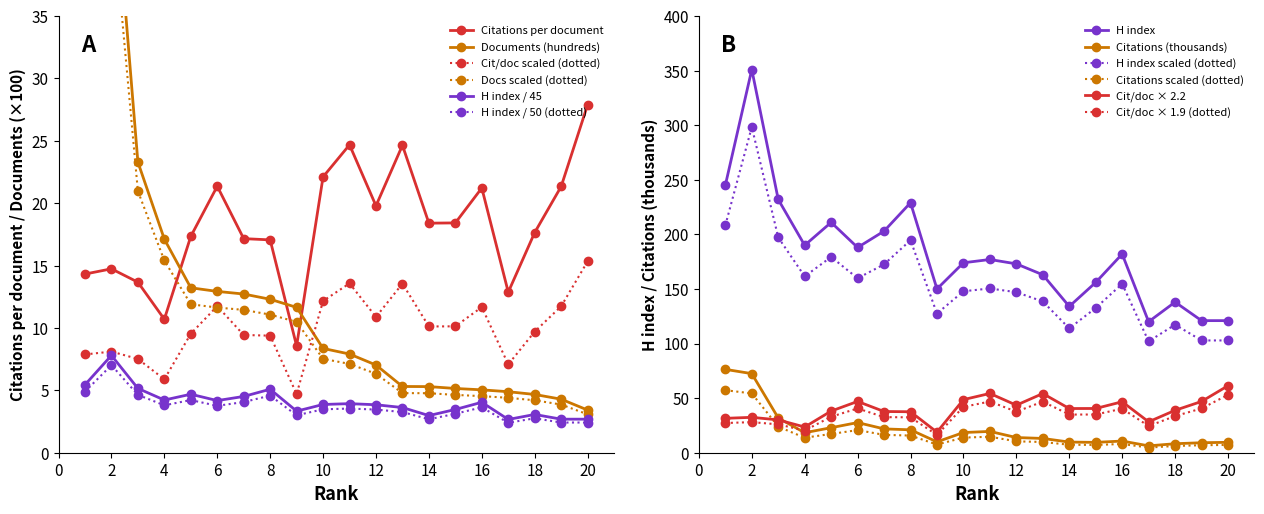

In Citations per document, how many points are lower than both neighbors (excluding endpoints)?

5